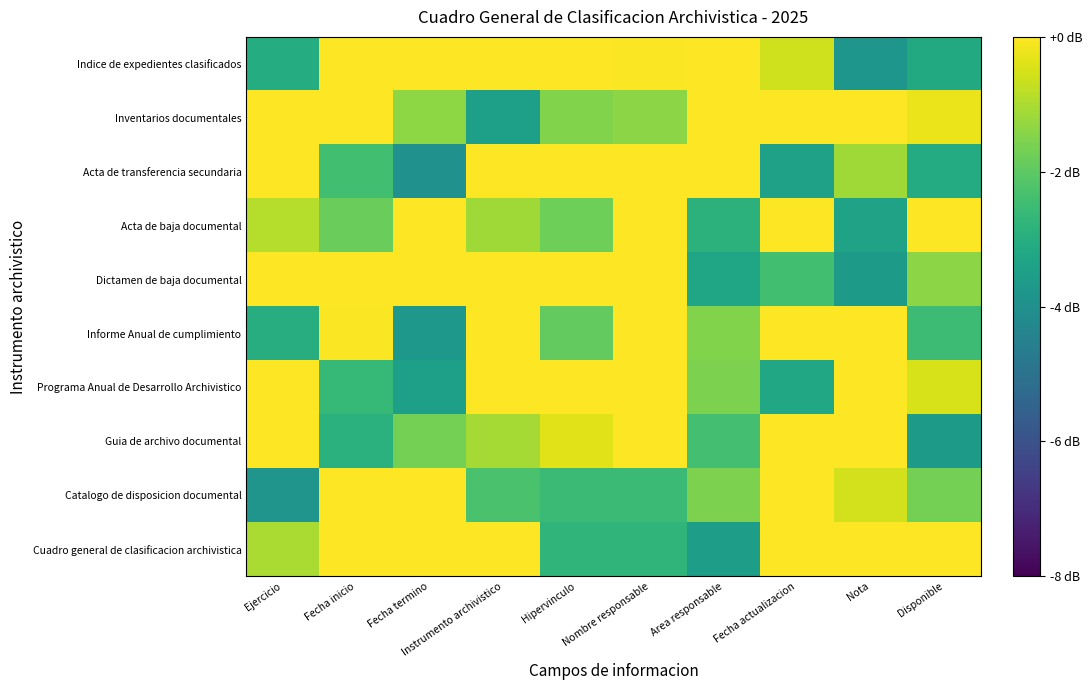

Count the number of categories in the chart.

10